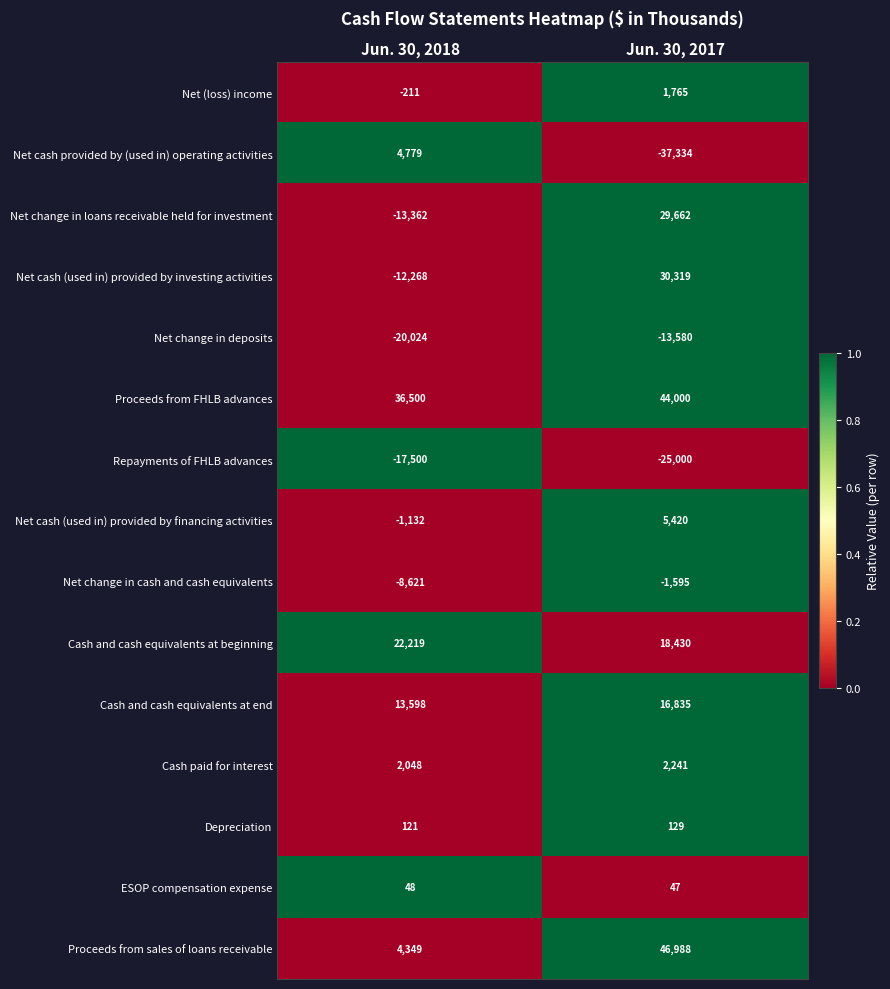

Where is Net cash (used in) provided by investing activities nearest to the value 9025?

Jun. 30, 2018